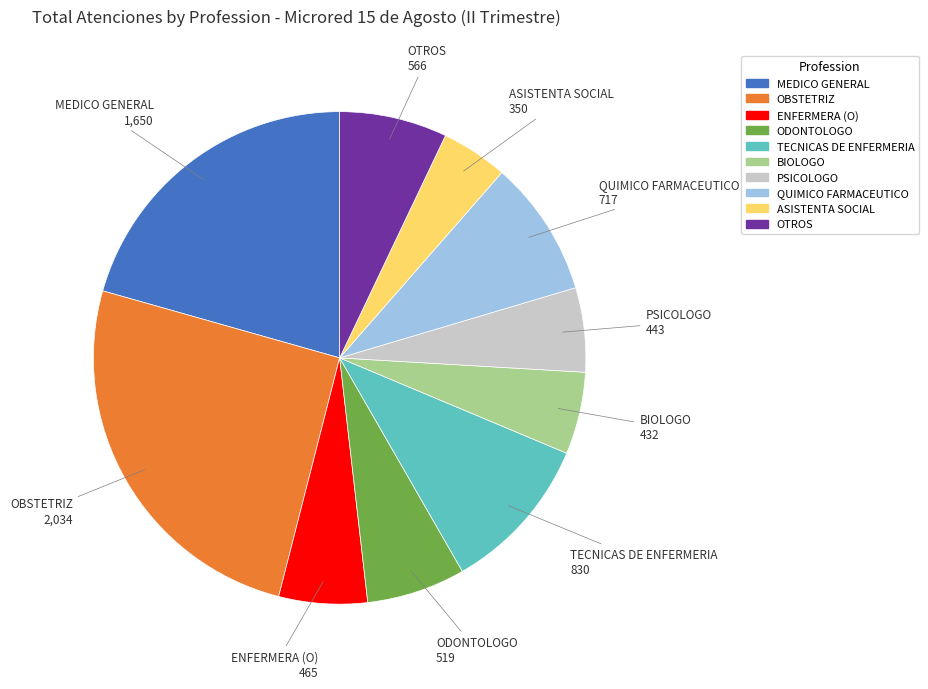

Is there a majority slice in this chart?

No